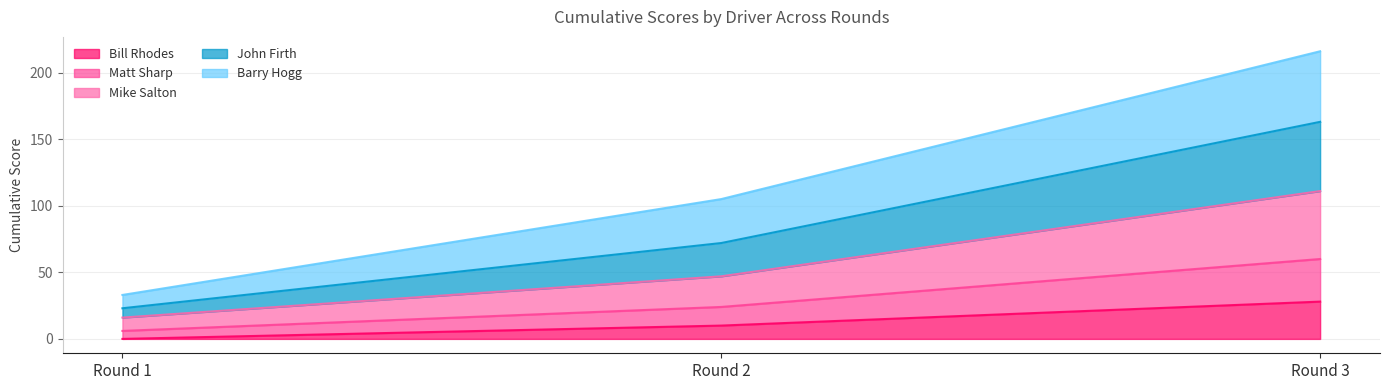

Which has a higher value, Round 3 or Round 2?

Round 3